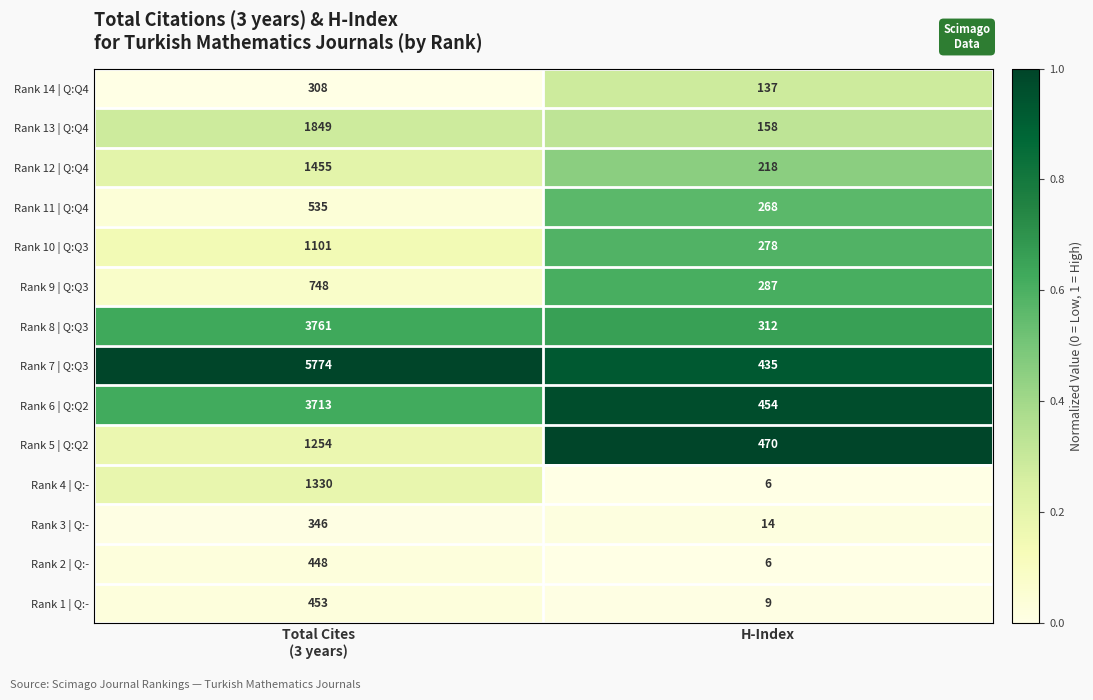

Which label corresponds to the largest value in the chart?

Total Cites
(3 years)